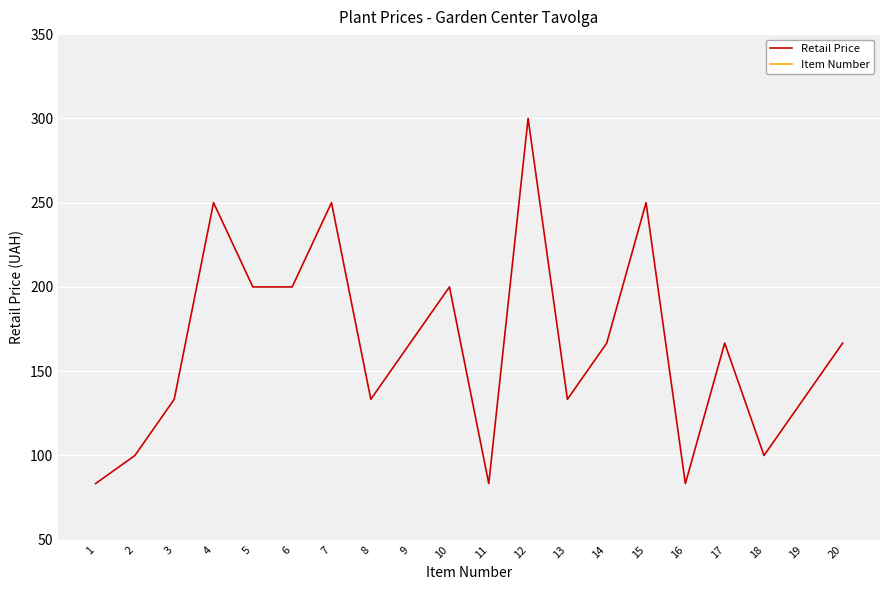

What is the value of the Item Number point at the 18th from the left?

18.0